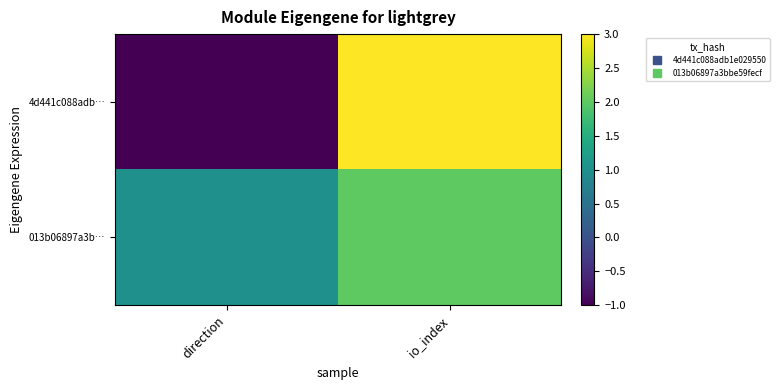

At io_index, list the series in order from smallest to largest.

013b06897a3b…, 4d441c088adb…